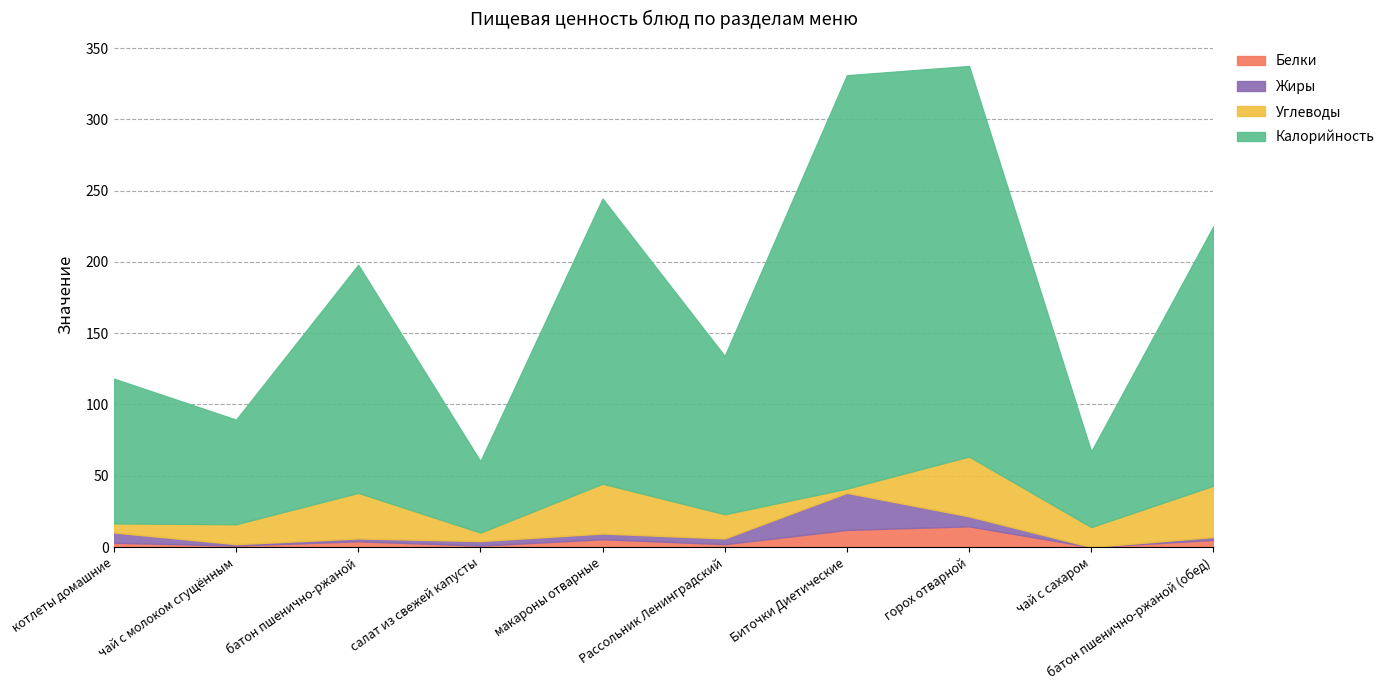

True or false: Жиры and Углеводы intersect in this chart.

True